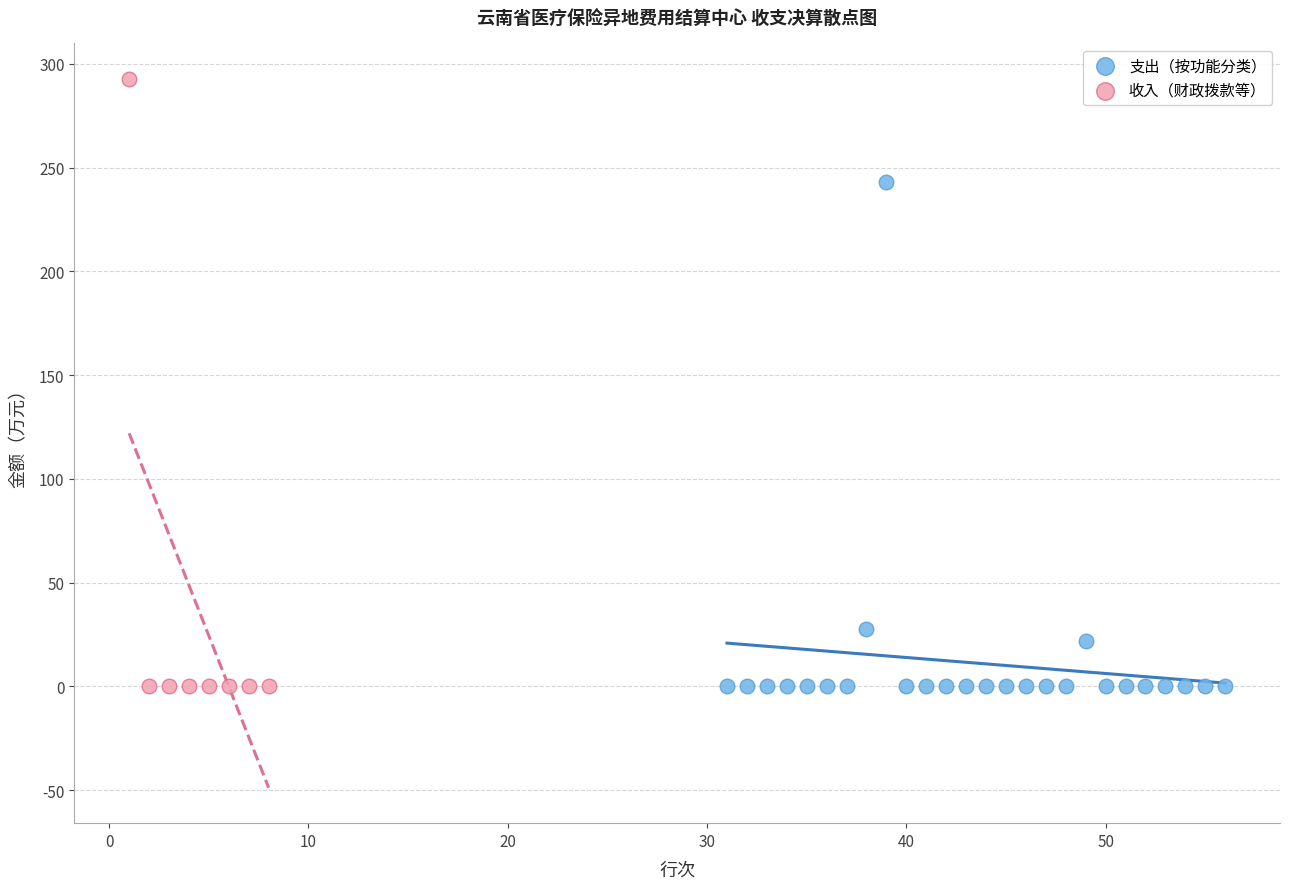

Which series contains the highest Y value?

收入（财政拨款等）